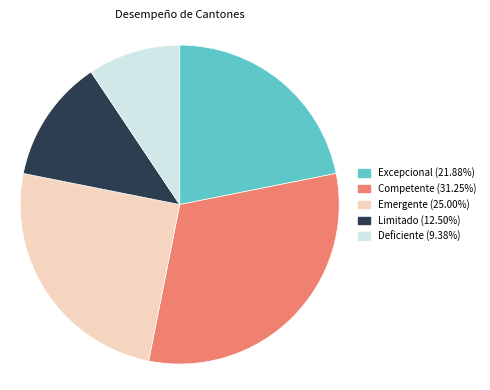

Which slice is the smallest?

Deficiente